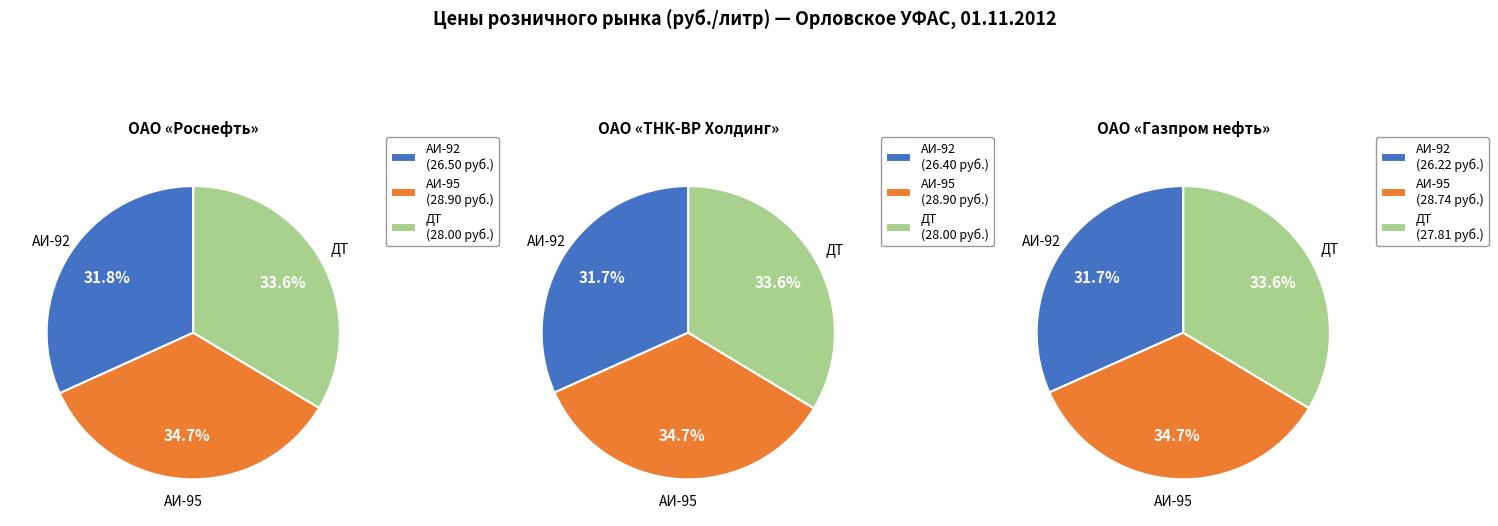

Which slice is the largest?

Роснефть АИ-95